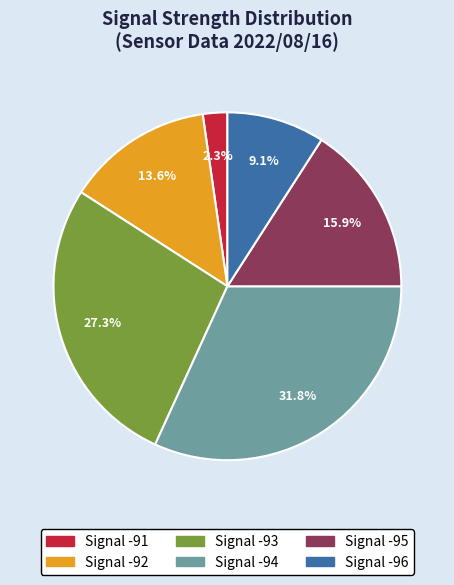

Does any single category account for the majority?

No